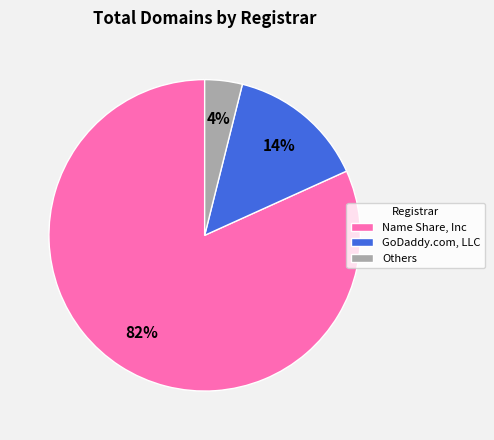

Is there a majority slice in this chart?

Yes